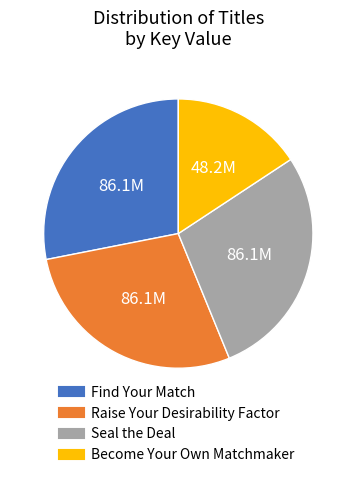

The Seal the Deal slice represents 28% of the pie. True or false?

True